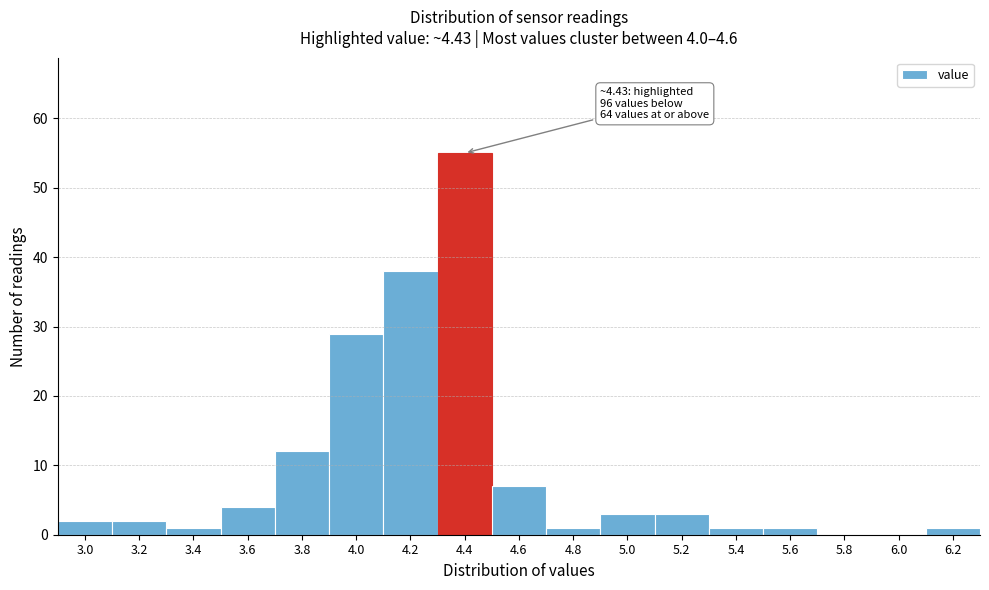

Reading right to left, list all the values displayed in this chart.

6.2=1	6.0=0	5.8=0	5.6=1	5.4=1	5.2=3	5.0=3	4.8=1	4.6=7	4.4=55	4.2=38	4.0=29	3.8=12	3.6=4	3.4=1	3.2=2	3.0=2